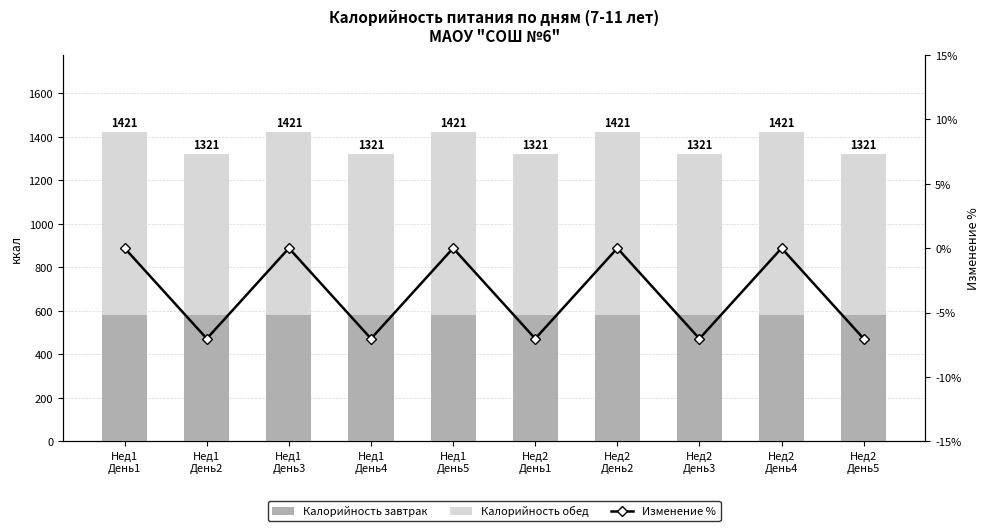

How many values in the Изменение % series are below 0?

5